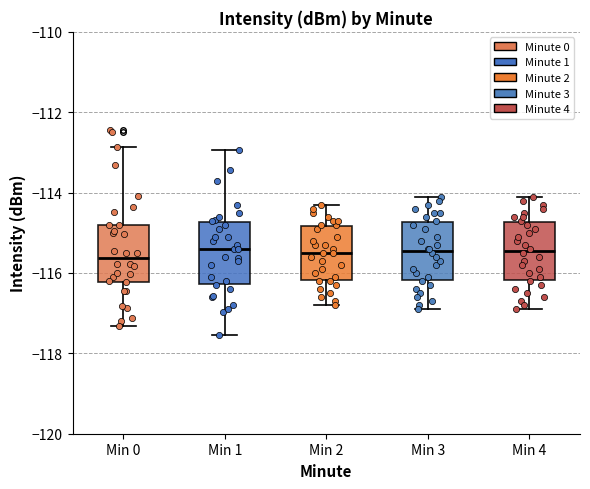

Where does the lower whisker of the box for Min 3 end on the y-axis? The values are not printed on the chart, so give them approximately, as read against the axis.

-116.8